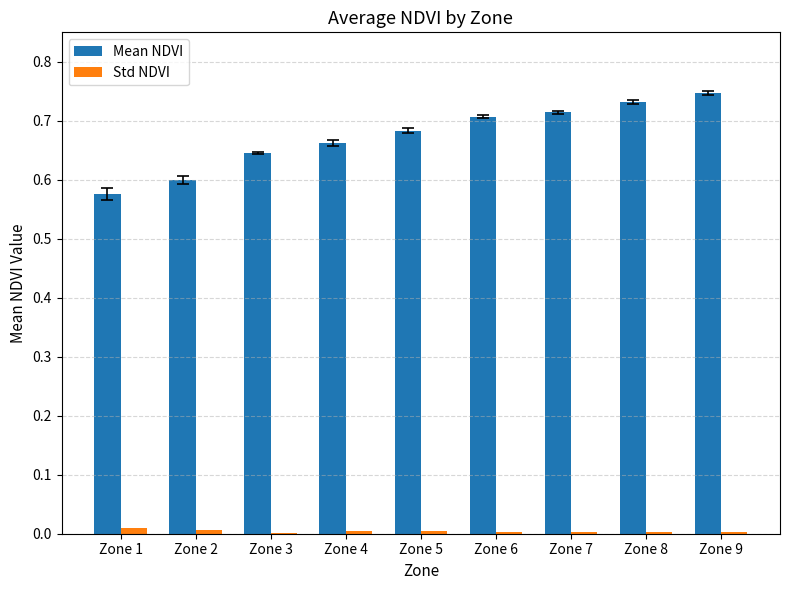

How many data points does each series have?

9